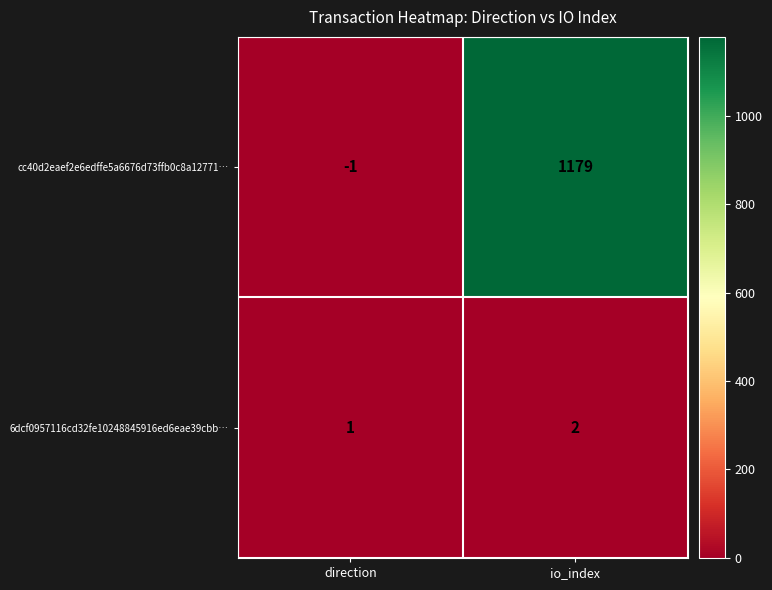

What is the spread (max minus min) of values at io_index?

1177